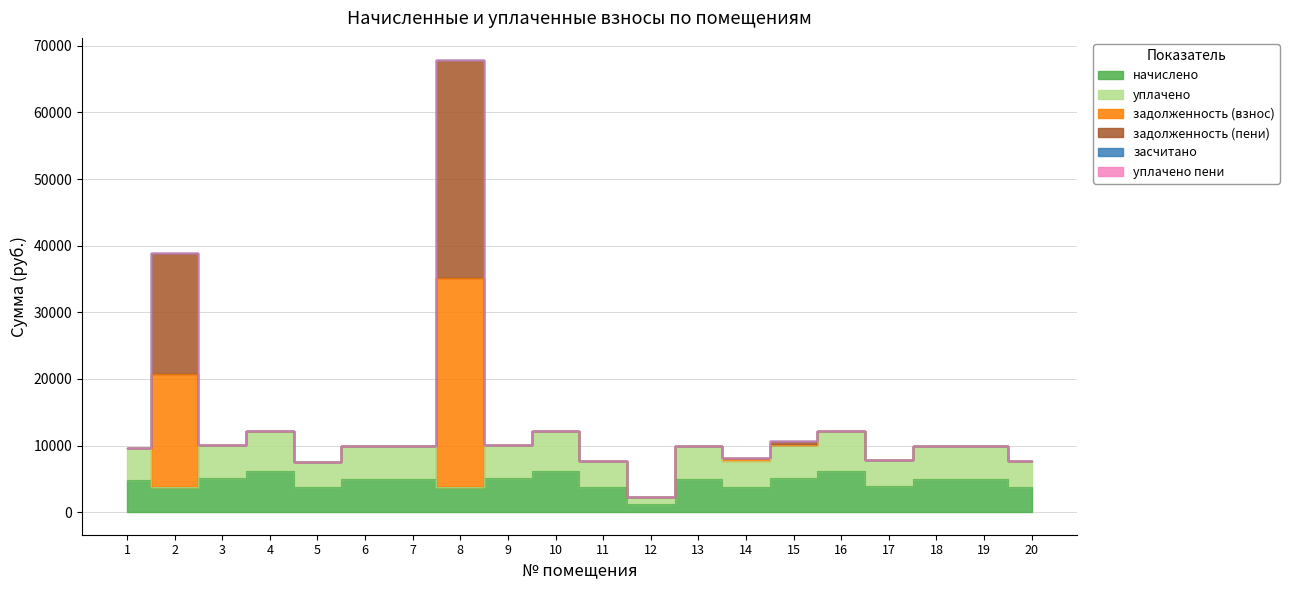

Which label corresponds to the largest value in the chart?

8